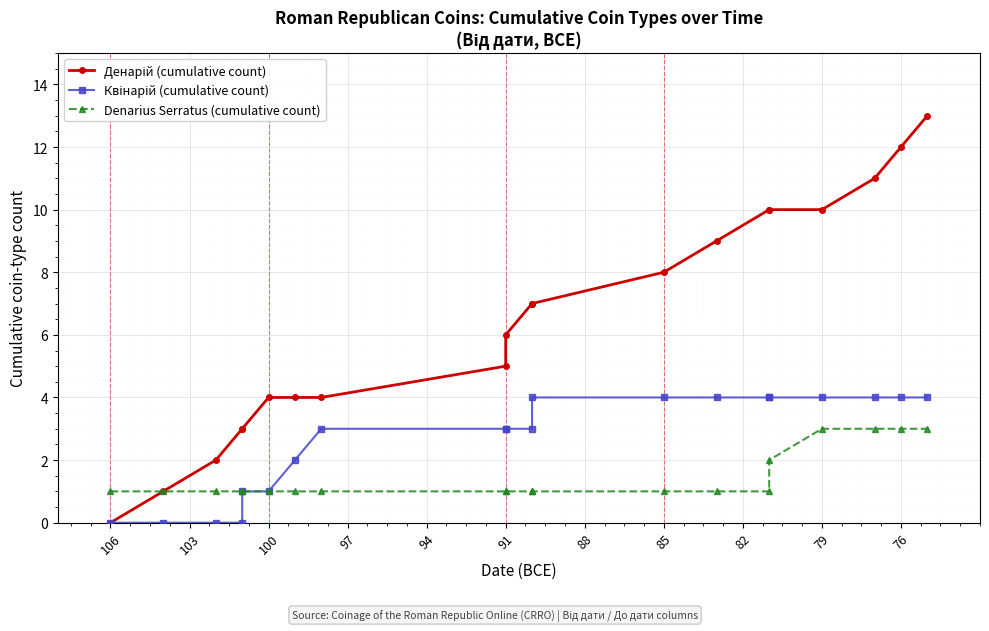

What position from the left is 85?

8